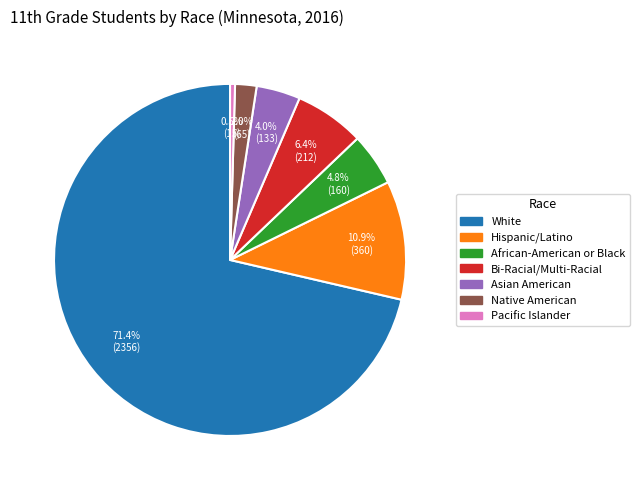

What is the smallest slice in the pie chart?

Pacific Islander